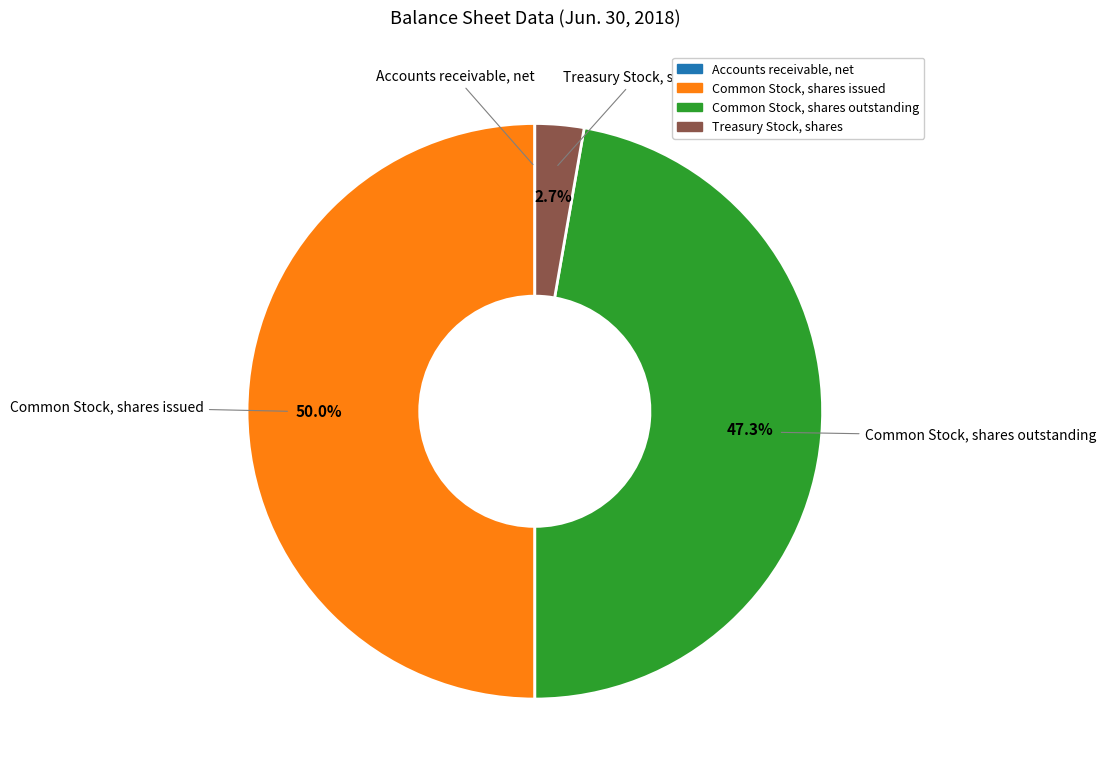

Does Treasury Stock, shares represent more than half of the total?

No